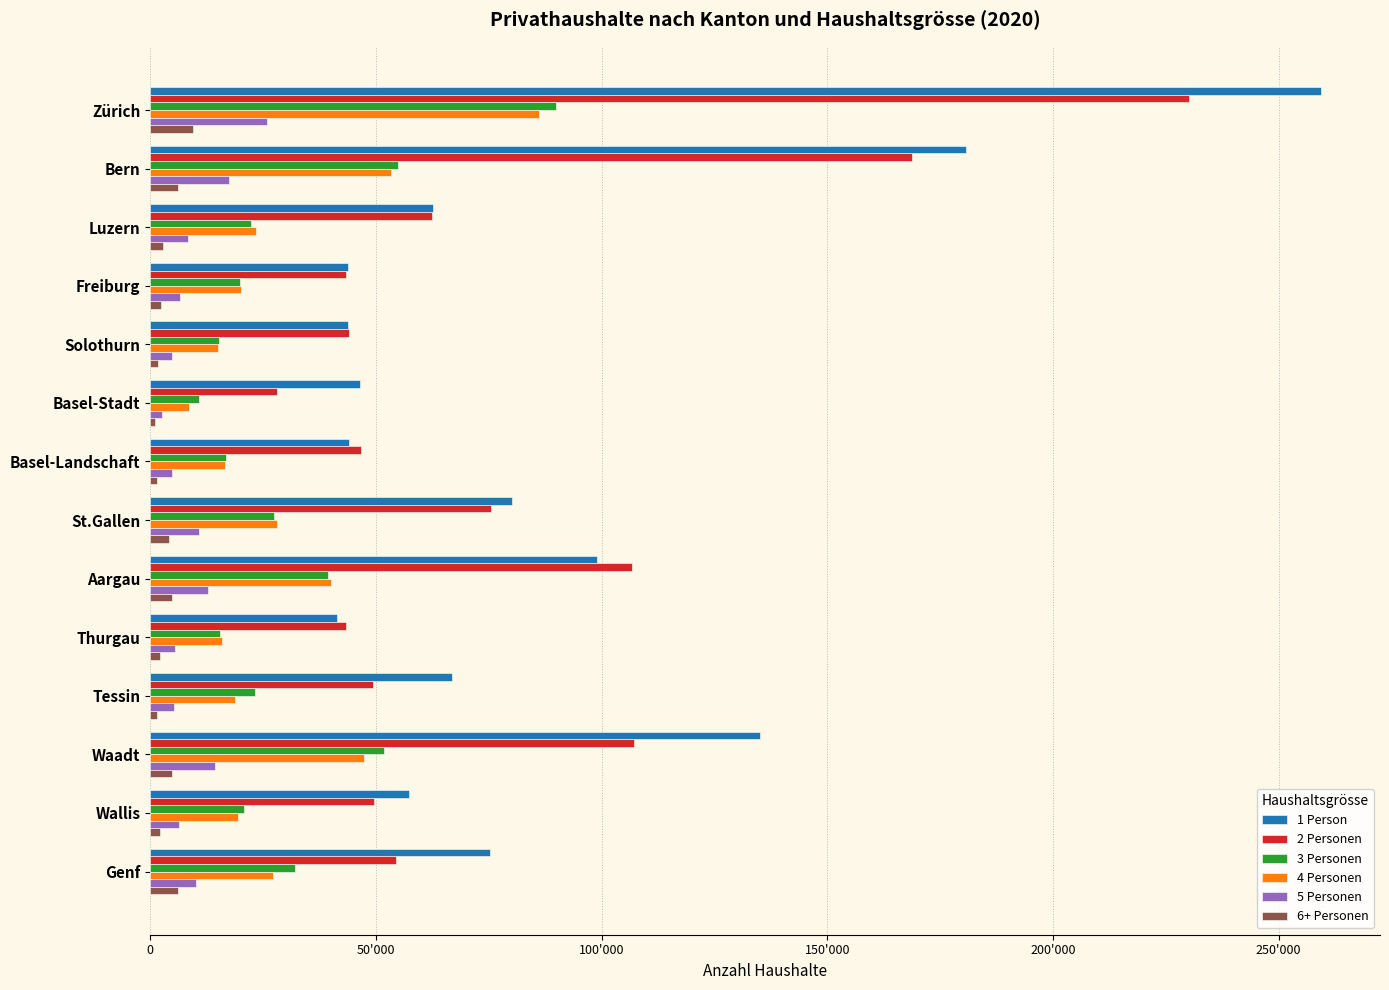

What is the highest value of the 6+ Personen series?

9401